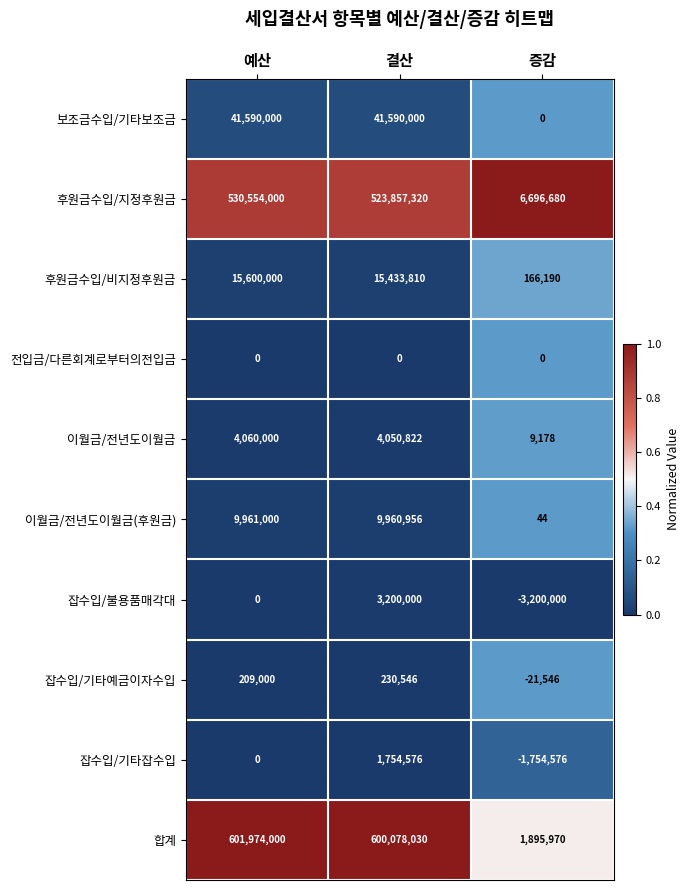

What is the greatest value displayed?

601974000